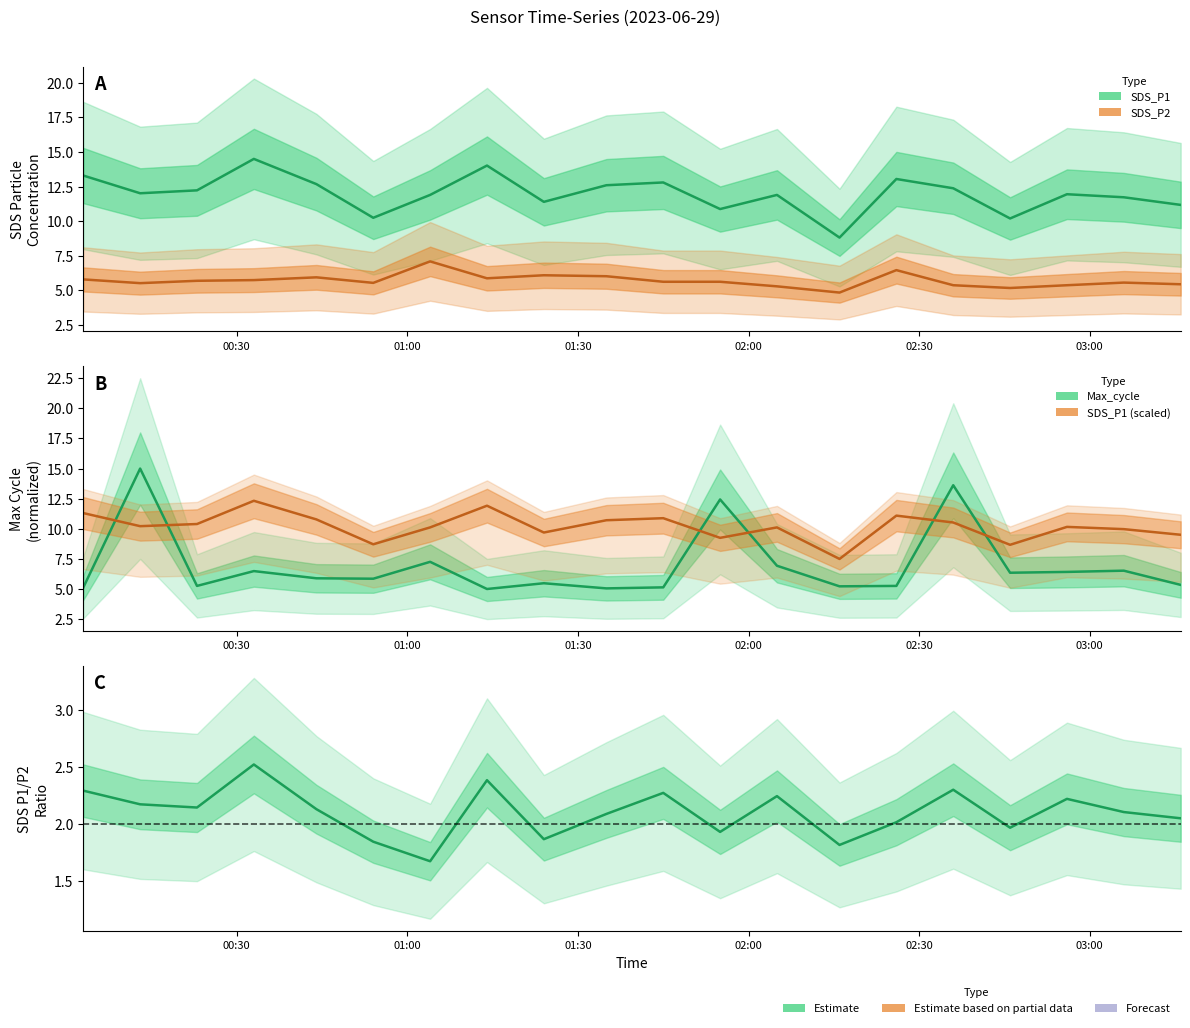

Reading right to left, transcribe all the data shown in this chart.

SDS_P1: 11.2	11.7	11.9	10.2	12.4	13.1	8.8	11.9	10.9	12.8	12.6	11.4	14.0	11.9	10.2	12.7	14.5	12.2	12.0	13.3
SDS_P2: 5.5	5.6	5.4	5.2	5.4	6.5	4.8	5.3	5.6	5.6	6.0	6.1	5.9	7.1	5.5	6.0	5.8	5.7	5.5	5.8
Max_cycle: 5.3	6.5	6.4	6.4	13.6	5.3	5.2	6.9	12.4	5.1	5.1	5.5	5.0	7.3	5.9	5.9	6.5	5.3	15.0	5.1
SDS_P1 (scaled): 9.5	10.0	10.2	8.7	10.5	11.1	7.5	10.1	9.2	10.9	10.7	9.7	11.9	10.1	8.7	10.8	12.3	10.4	10.2	11.3
SDS_P1/SDS_P2: 2.1	2.1	2.2	2.0	2.3	2.0	1.8	2.2	1.9	2.3	2.1	1.9	2.4	1.7	1.8	2.1	2.5	2.1	2.2	2.3